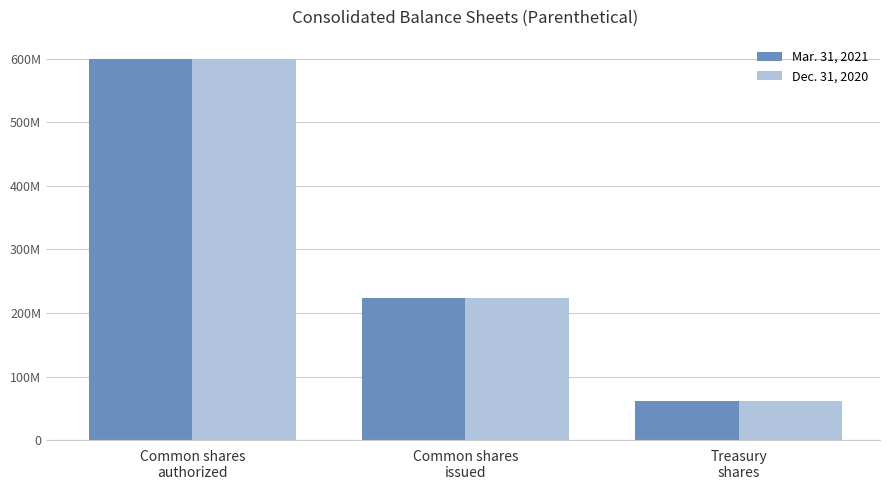

Which label corresponds to the largest value in the chart?

Common shares
authorized